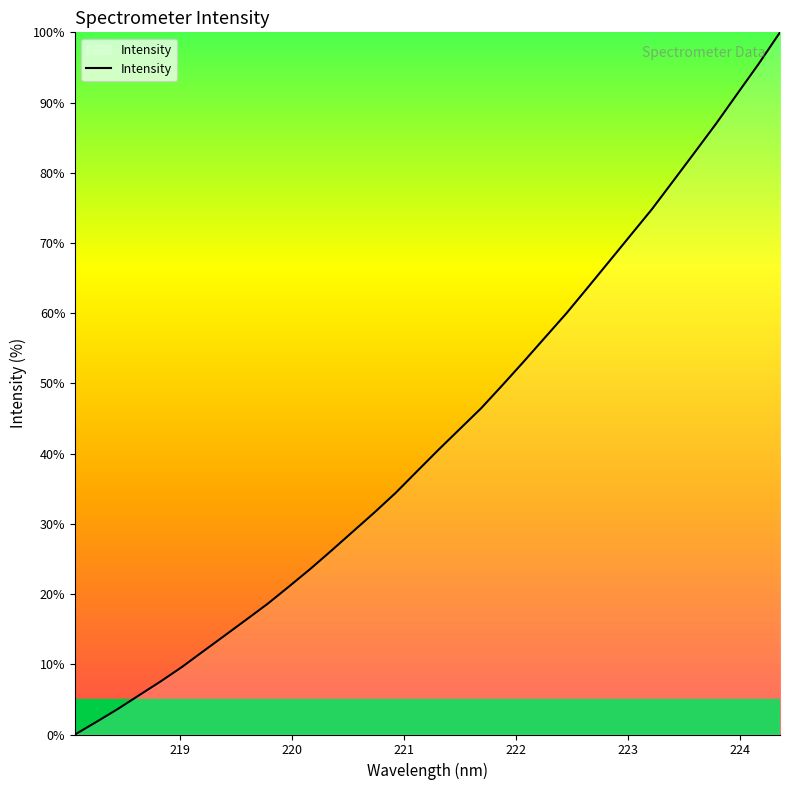

What is the difference between the maximum and minimum values?

100.0